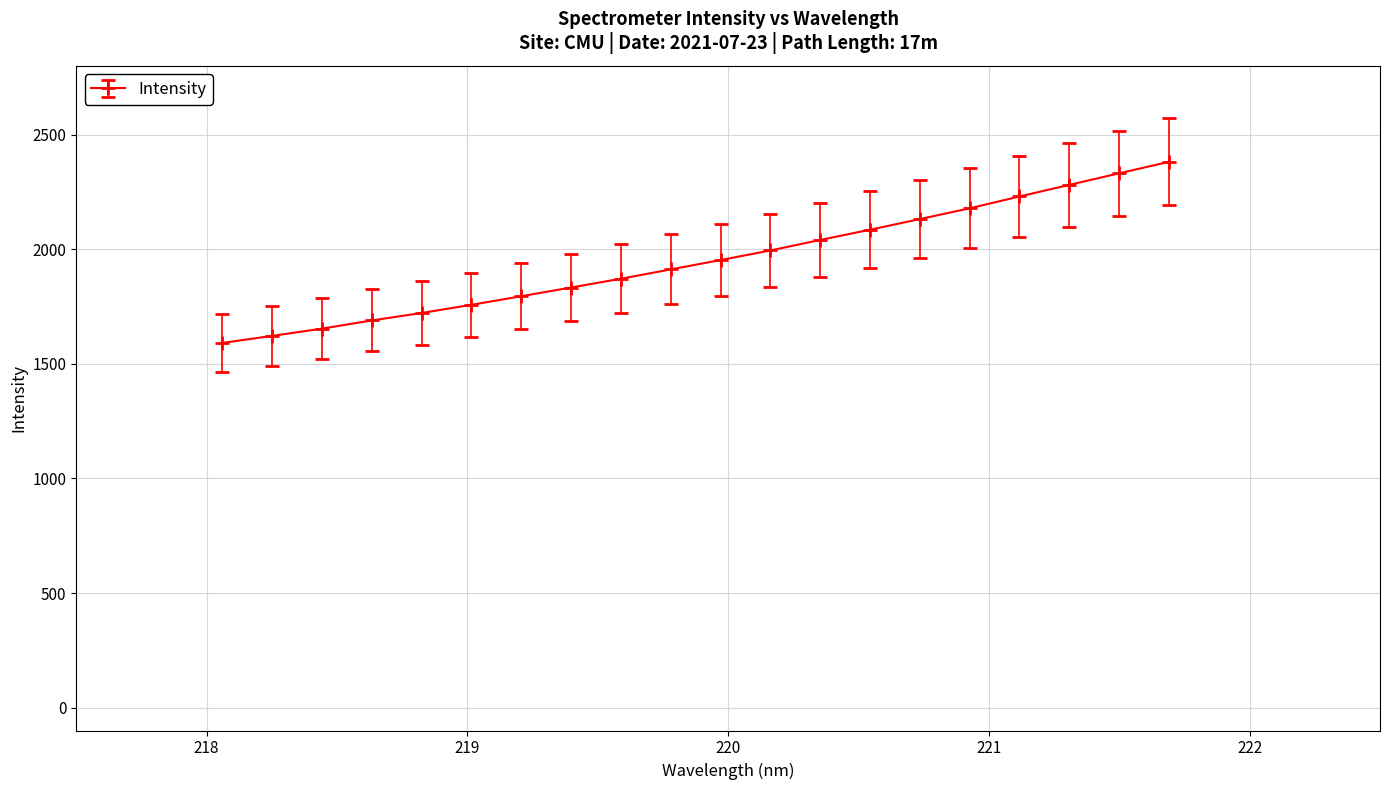

Count the number of values greater than 1953.

10